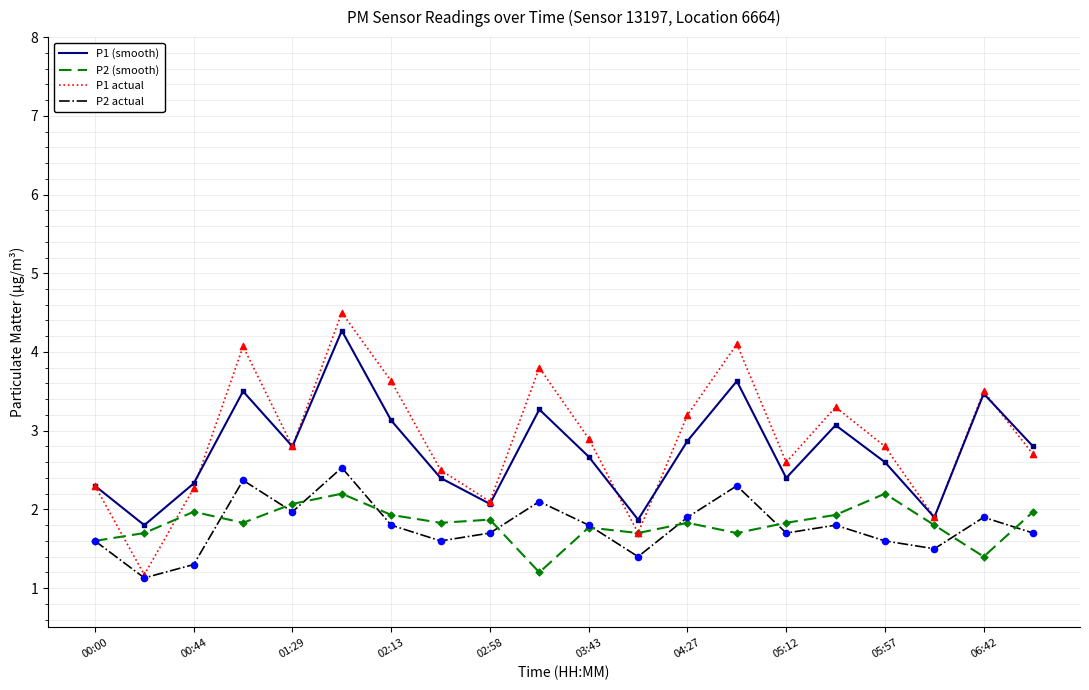

Which series has the largest total across all categories?

P1 actual